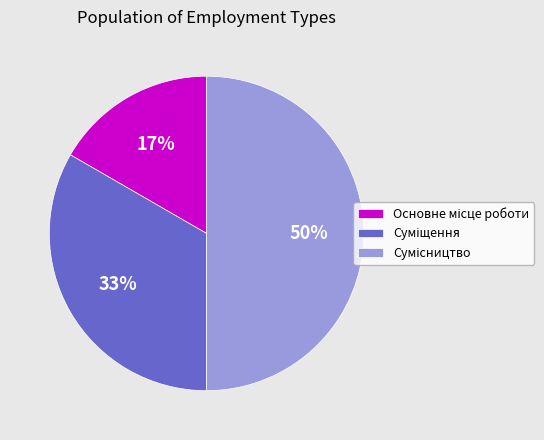

To the nearest percent, what is the average slice percentage?

33%